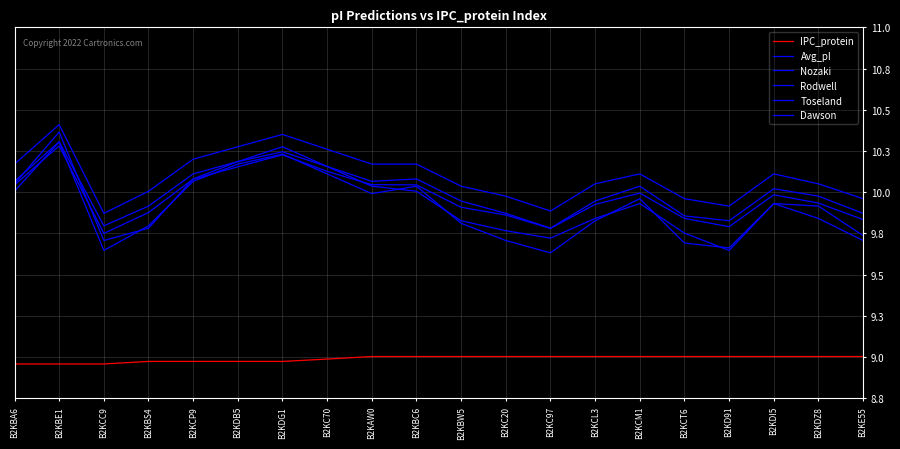

Which series has the widest spread of values?

Toseland